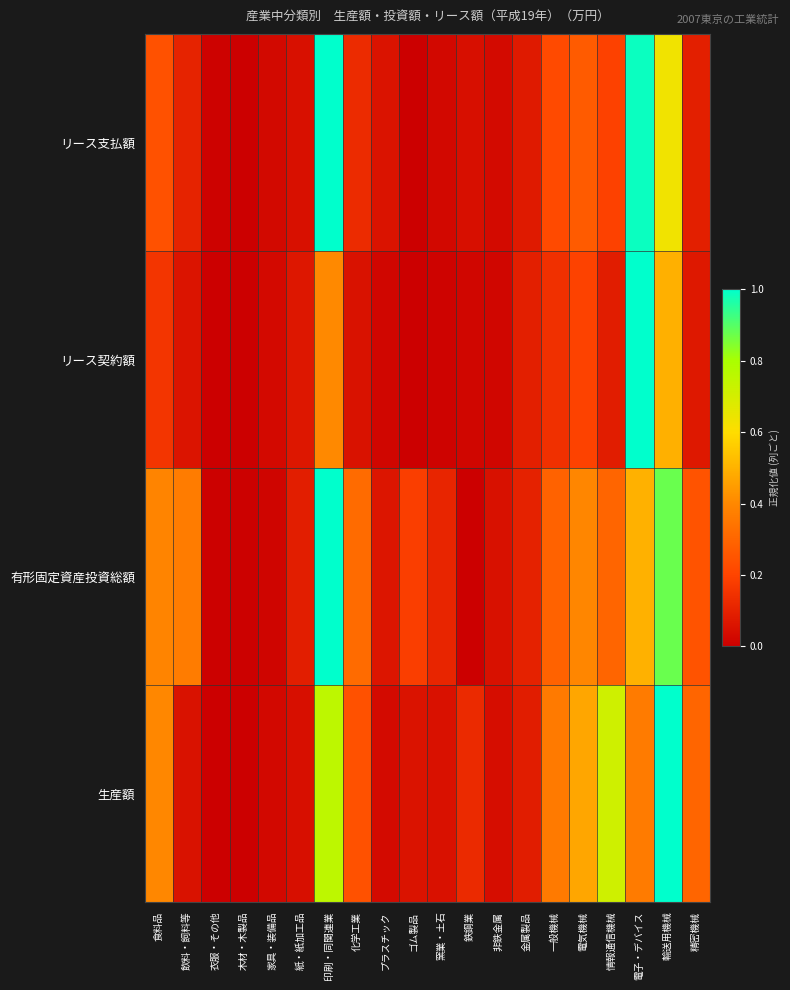

Which label corresponds to the smallest value in the chart?

木材・木製品